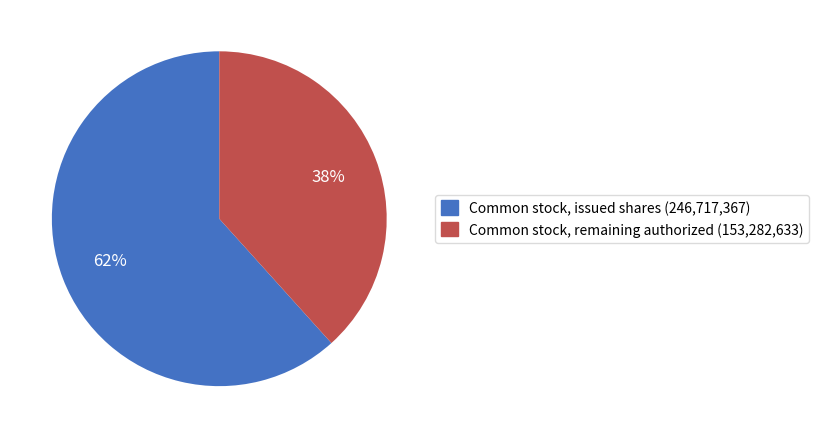

Which slice represents more than half of the pie?

Common stock, issued shares (246,717,367)